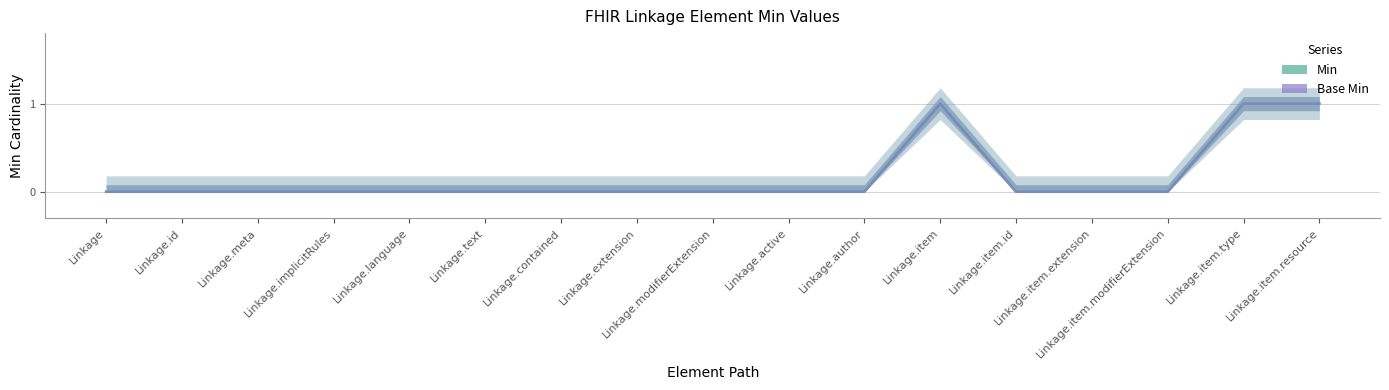

Rank the series at Linkage.active from highest to lowest value.

Min, Base Min